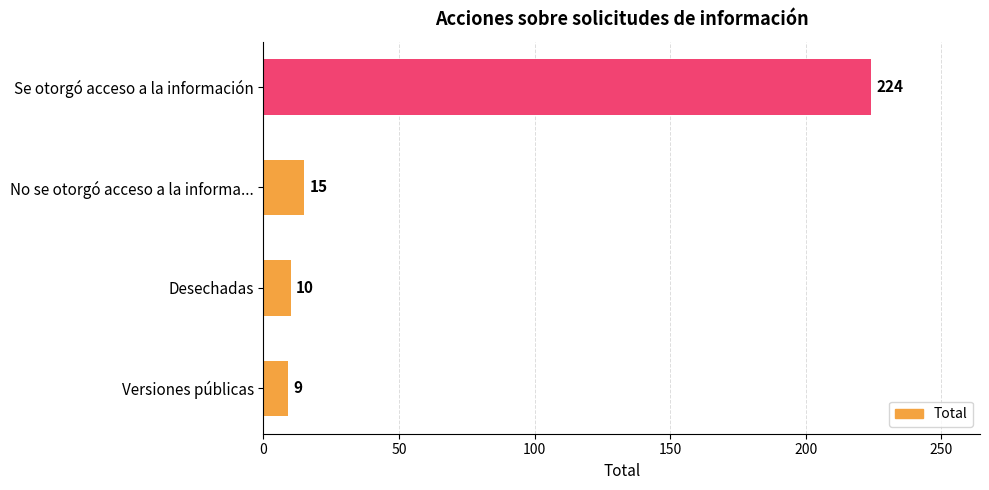

Reading top to bottom, what are all the values shown in this chart?

224	15	10	9